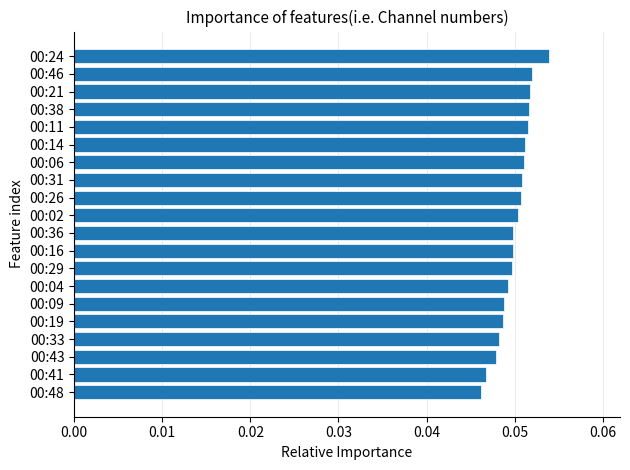

The value at 00:48 is 0.1. True or false?

False